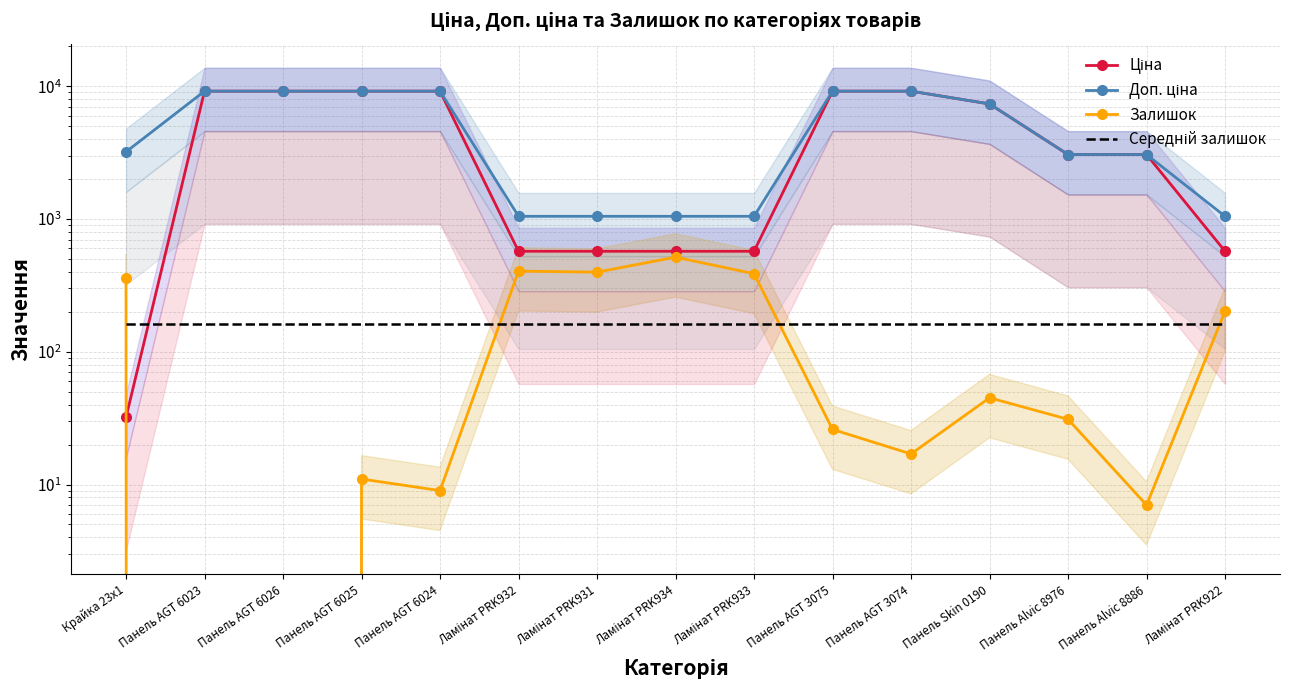

Rank the series at Ламінат PRK933 from highest to lowest value.

Доп. ціна, Ціна, Залишок, Середній залишок